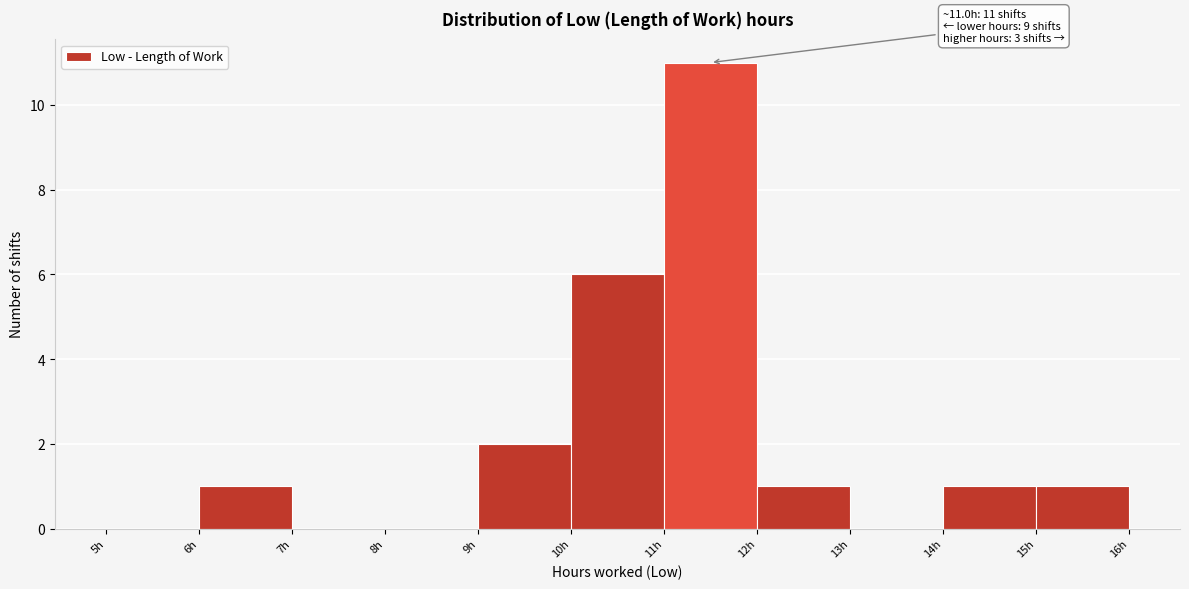

Over which range of the x-axis is the bar tallest?

11 to 12